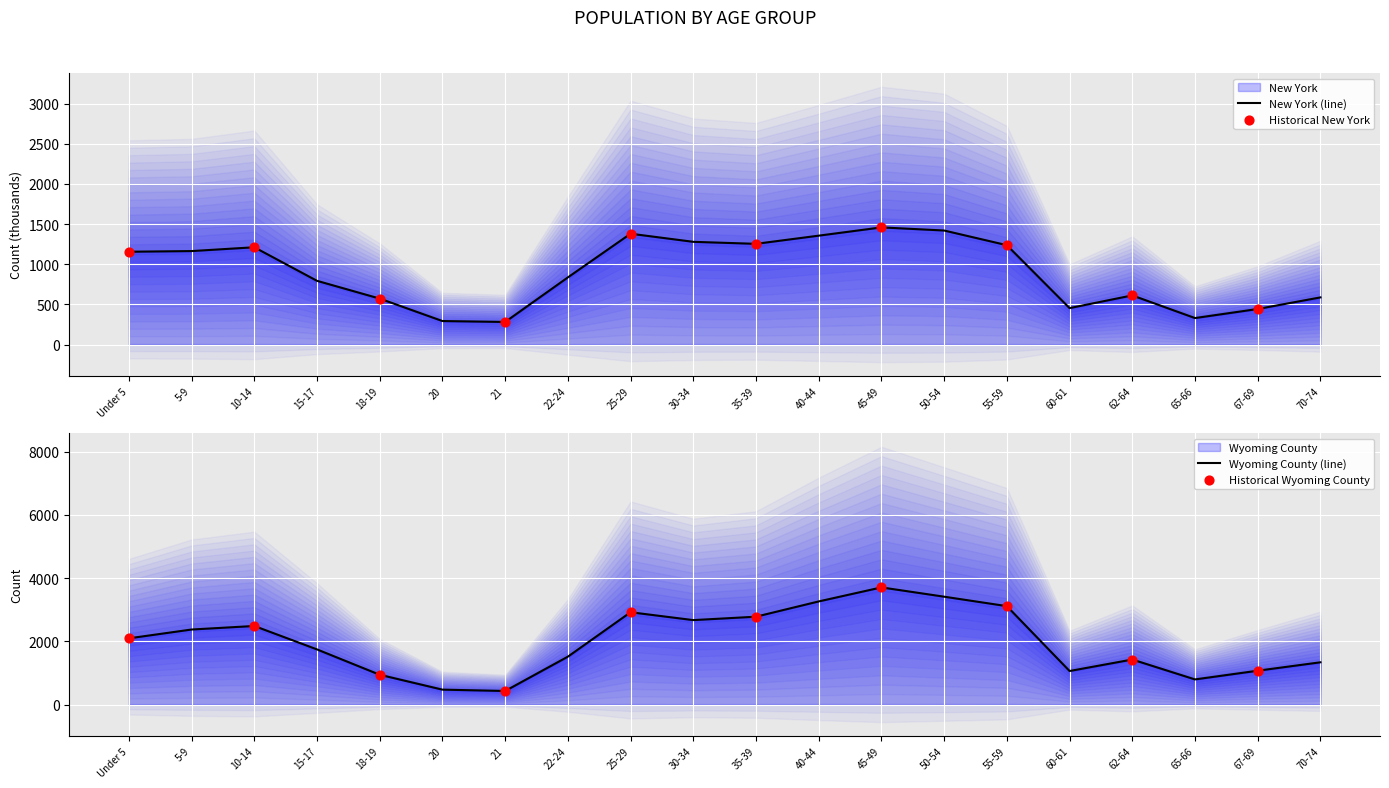

What is the total value across all series at Under 5?

3251.8